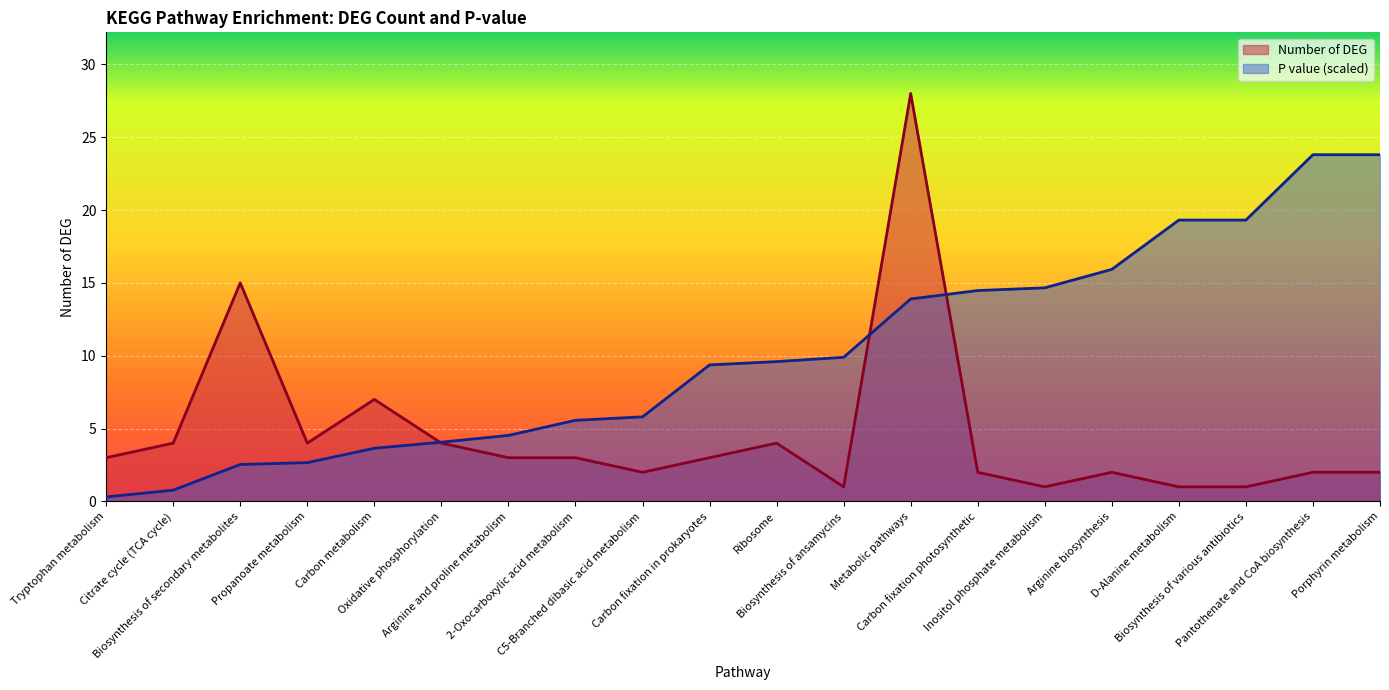

What is the difference between the maximum and minimum values in the P value series?

23.5